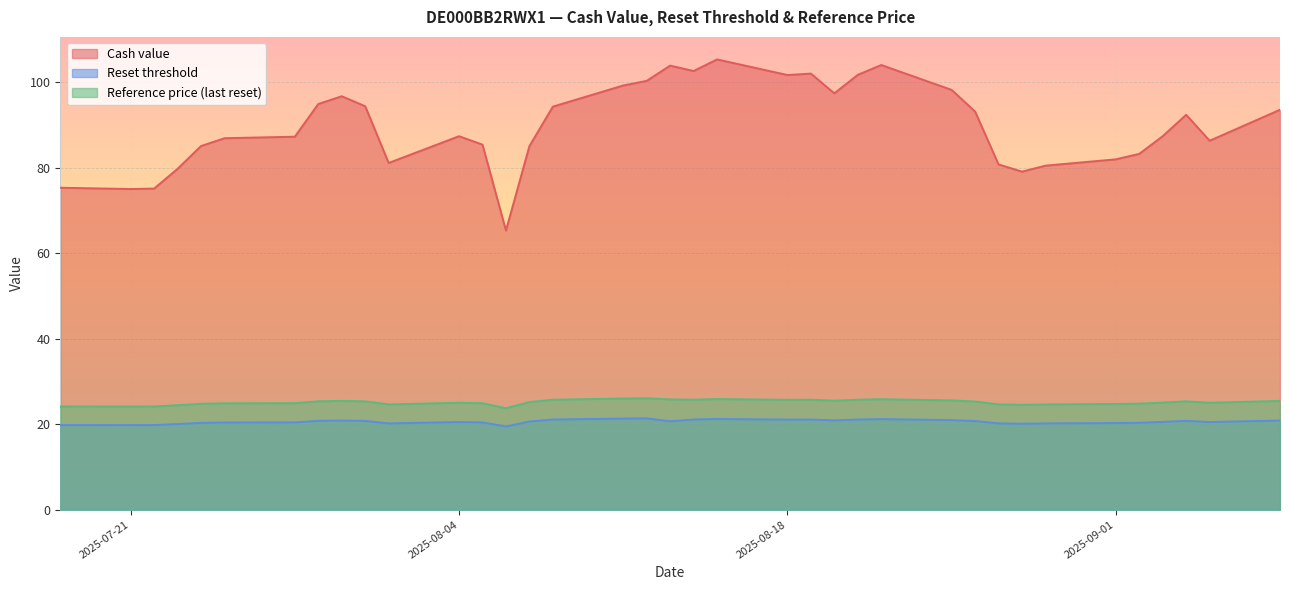

True or false: Cash value has a value of 51.9 at 2025-08-04.

False